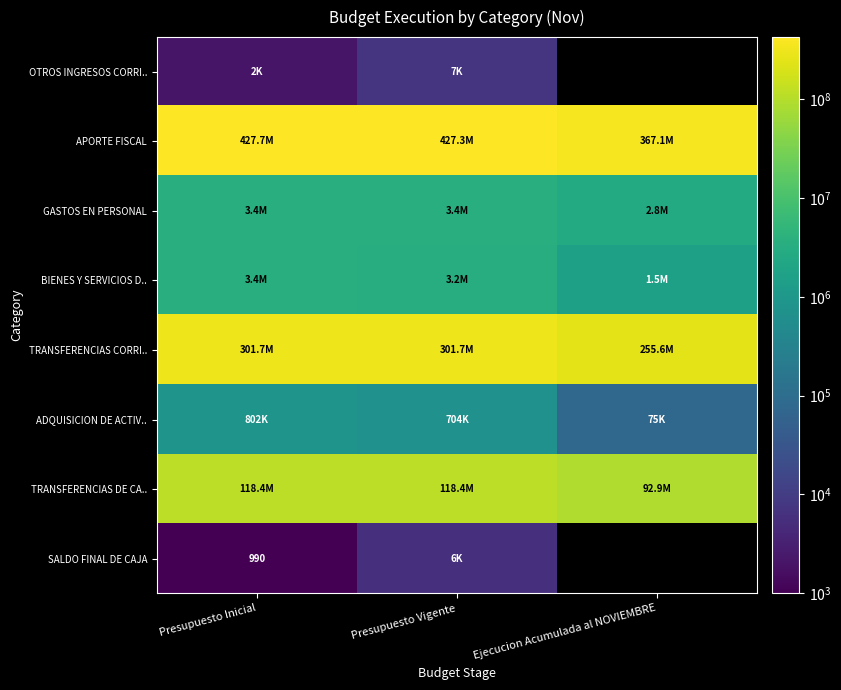

At which category is the sum across all series the highest?

Presupuesto Inicial